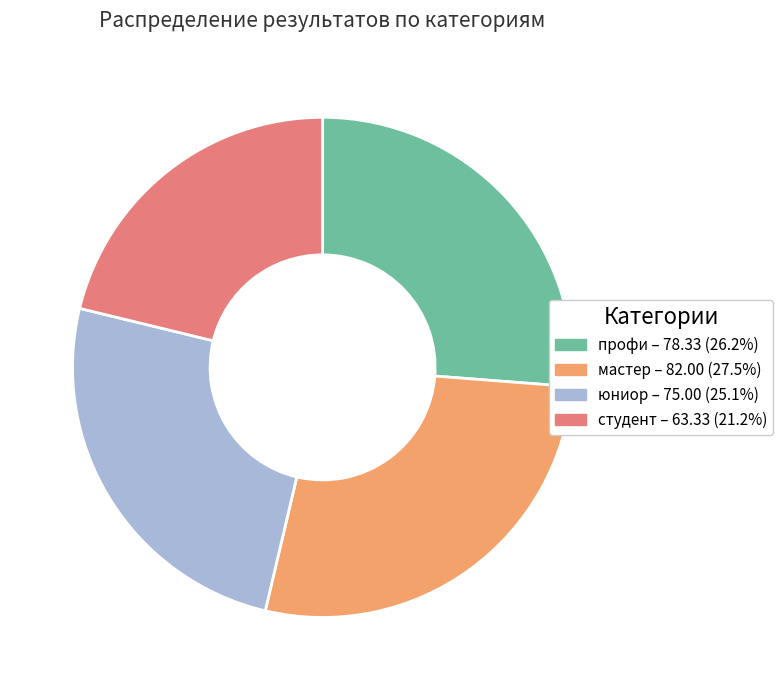

Which category has the smallest portion of the pie?

студент